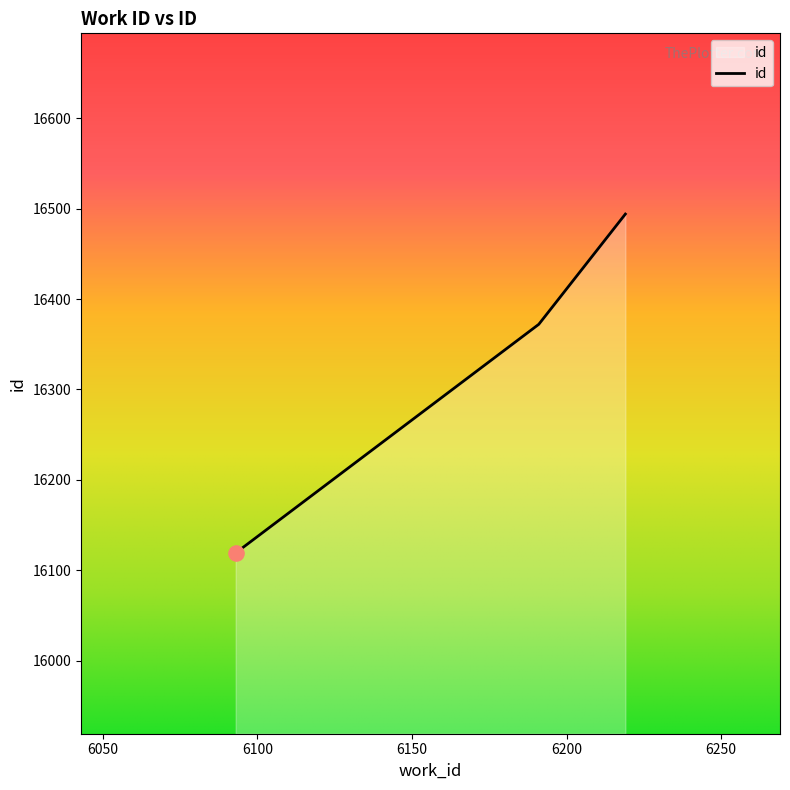

What is the difference between the second highest and minimum values?

253